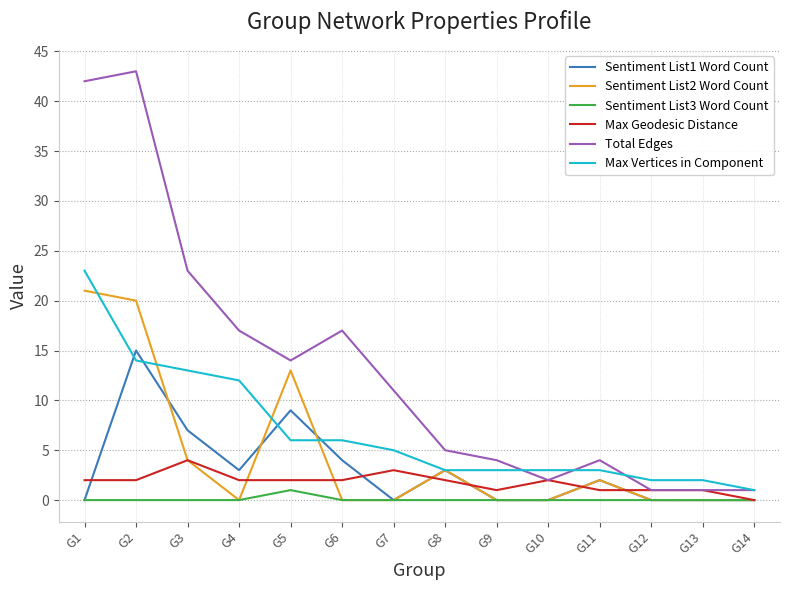

What are all the series names shown in the legend?

Sentiment List1 Word Count, Sentiment List2 Word Count, Sentiment List3 Word Count, Max Geodesic Distance, Total Edges, Max Vertices in Component